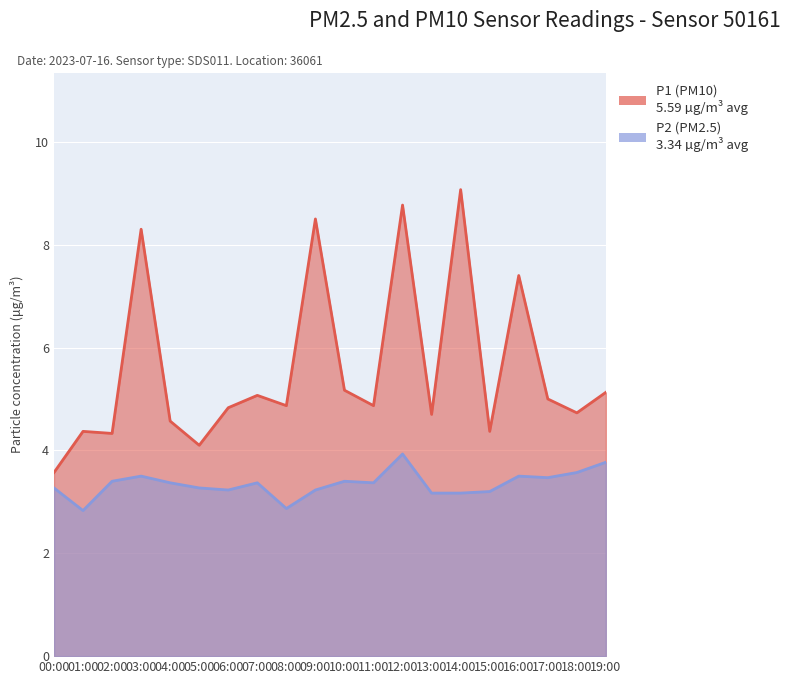

What is the label of the 1st point from the right?

19:00